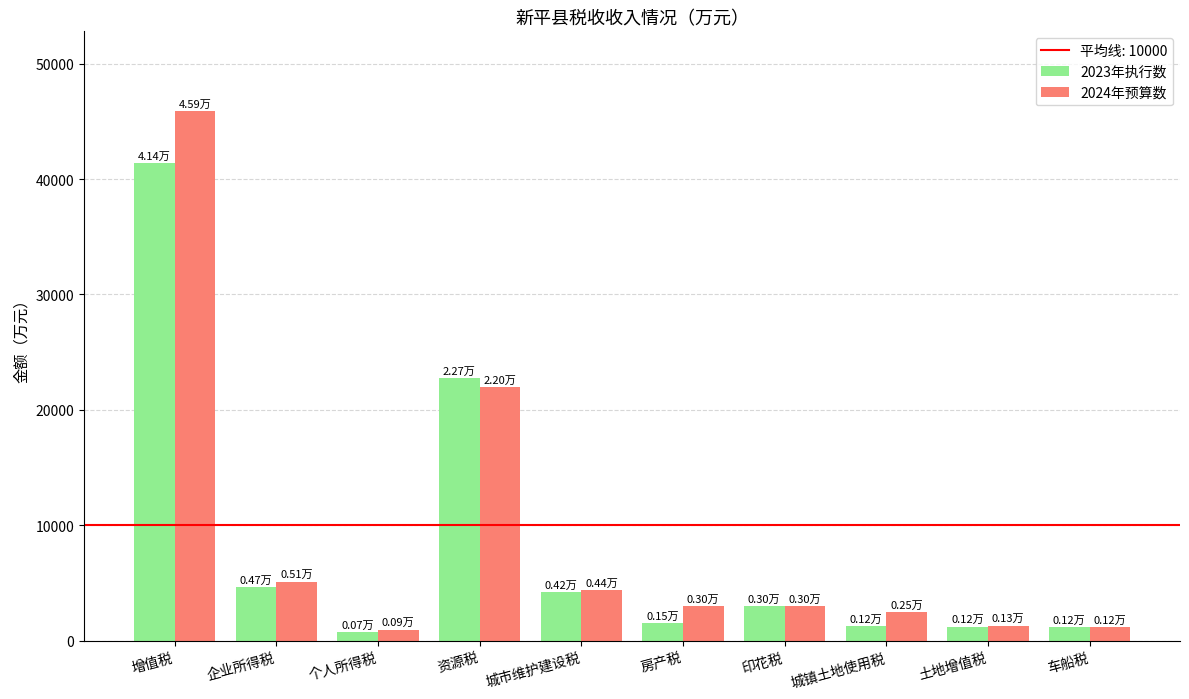

What is the label of the 7th bar from the left?

印花税